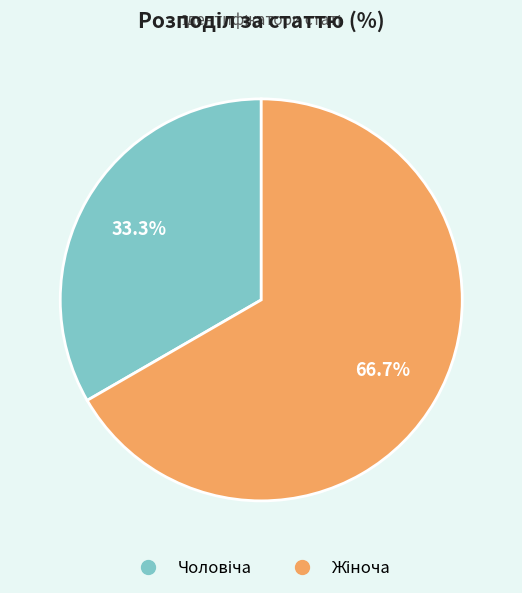

Is there any slice that represents more than half of the pie?

Yes